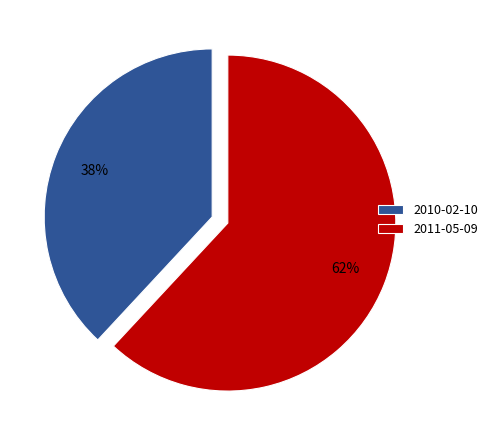

The 2011-05-09 slice represents 71% of the pie. True or false?

False